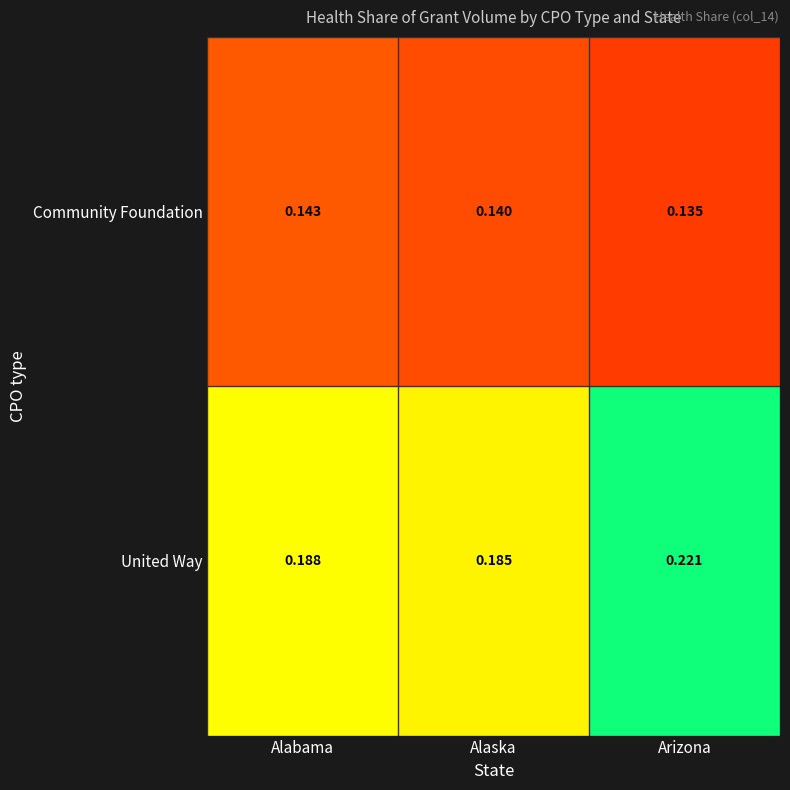

Which category has the highest value in the Community Foundation series?

Alabama